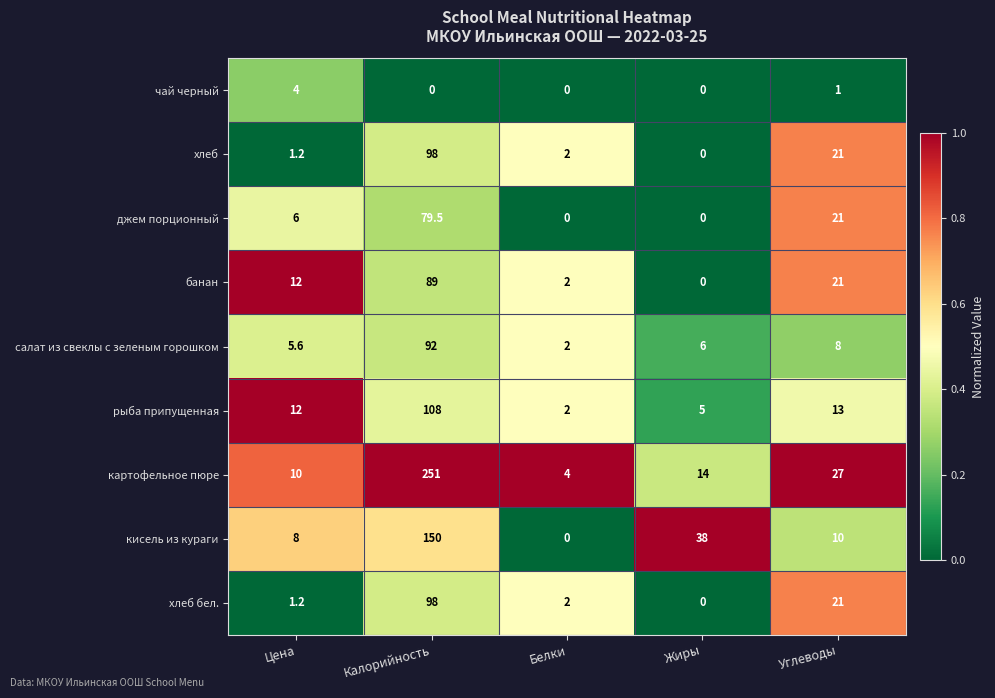

What is the total value across all series at Цена?

60.0